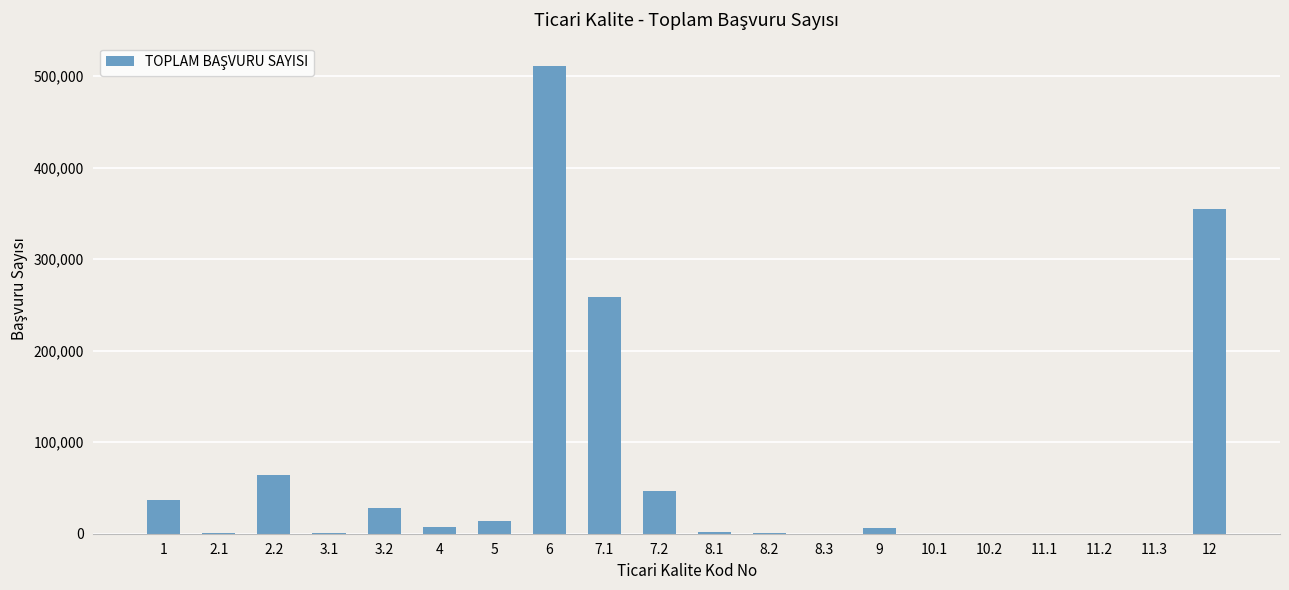

Count the number of categories in the chart.

20